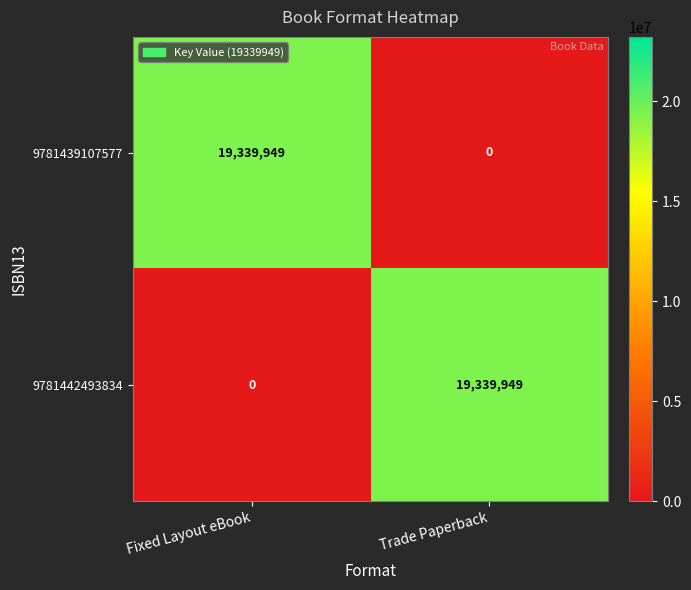

Rank the series at Fixed Layout eBook from lowest to highest value.

9781442493834, 9781439107577